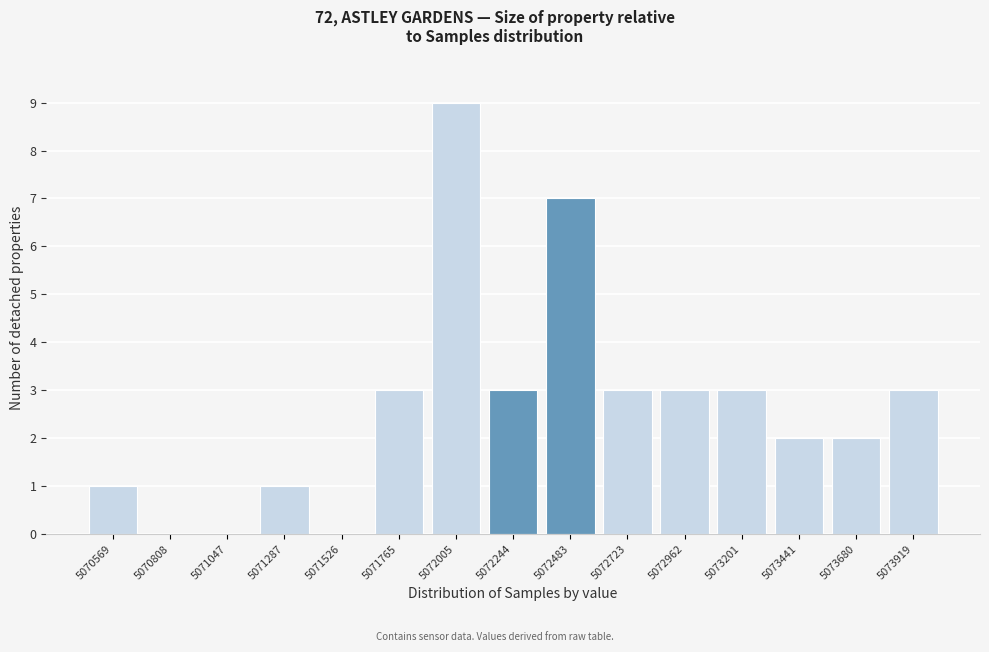

Reading left to right, extract all data points from this chart.

5070569=1	5070808=0	5071047=0	5071287=1	5071526=0	5071765=3	5072005=9	5072244=3	5072483=7	5072723=3	5072962=3	5073201=3	5073441=2	5073680=2	5073919=3